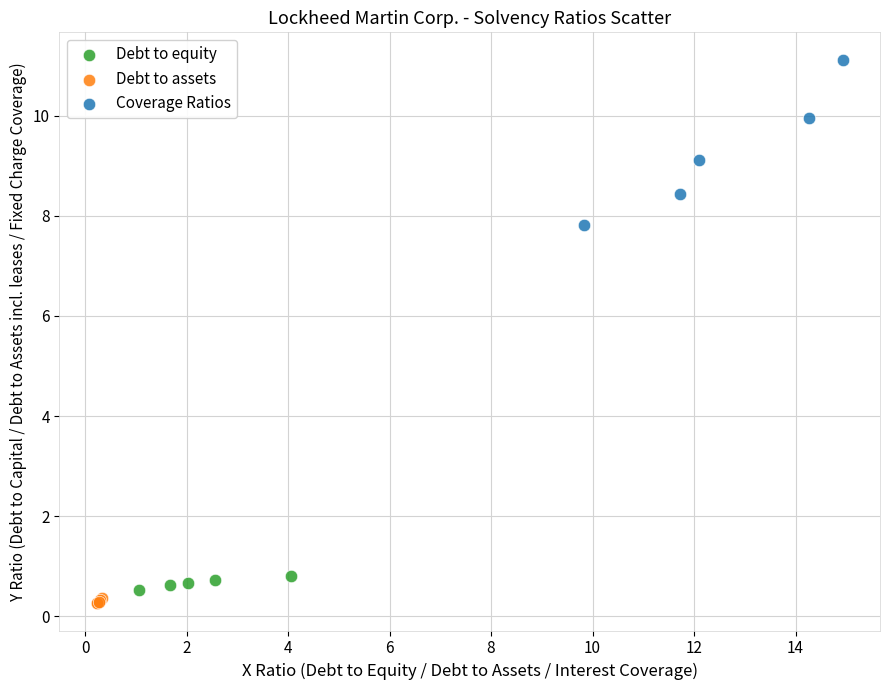

What are all the series names shown in the legend?

Debt to equity, Debt to assets, Coverage Ratios